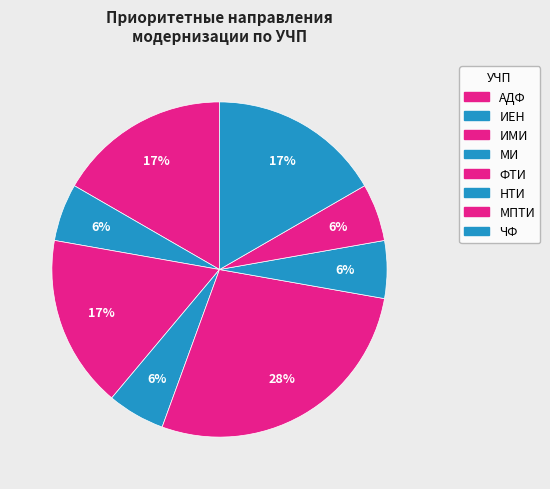

What percentage is the ИЕН slice, to the nearest percent?

6%